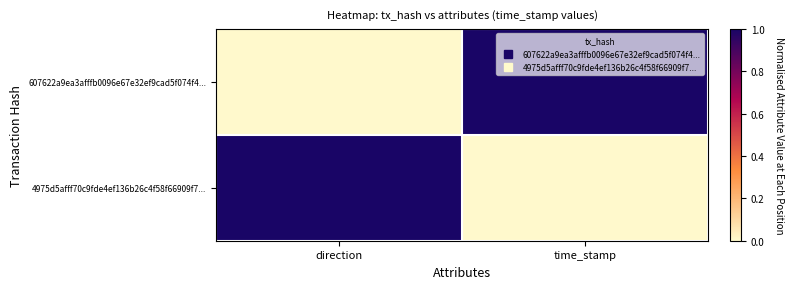

Reading left to right, transcribe all the data shown in this chart.

607622a9ea3afffb0096e67e32ef9cad5f074f4...: direction=0	time_stamp=1
4975d5afff70c9fde4ef136b26c4f58f66909f7...: direction=1	time_stamp=0